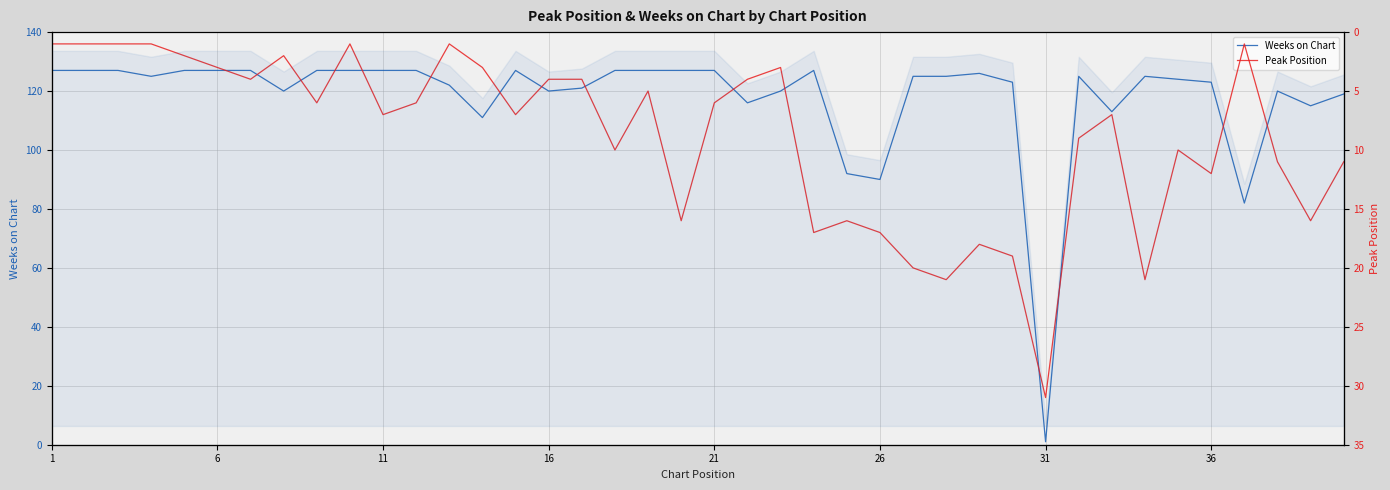

What are all the series names shown in the legend?

Weeks on Chart, Peak Position